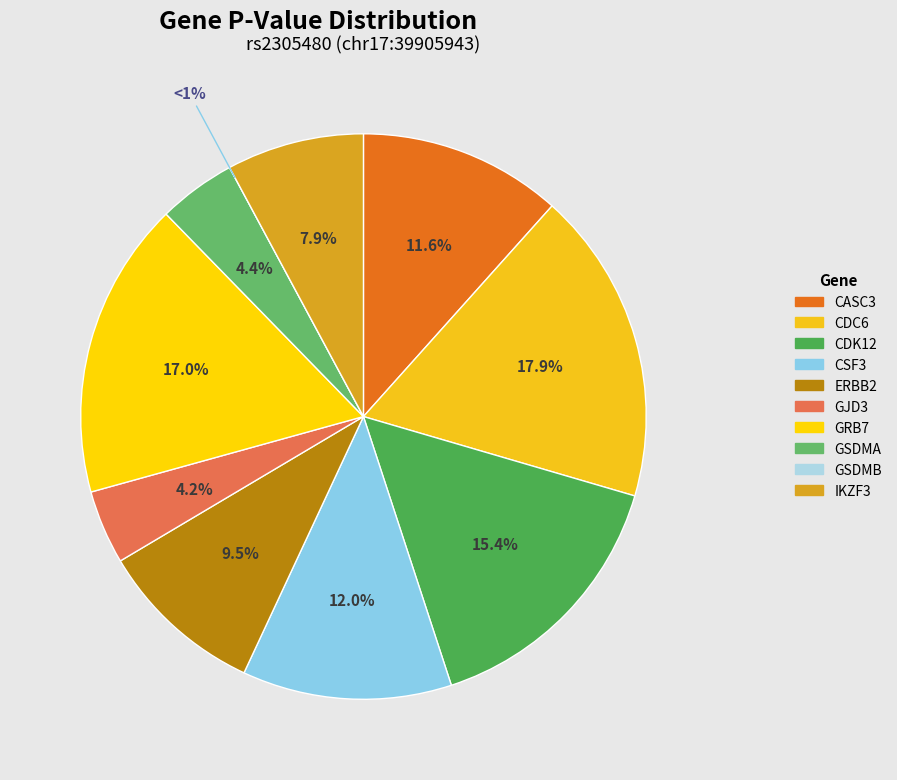

Is there a majority slice in this chart?

No